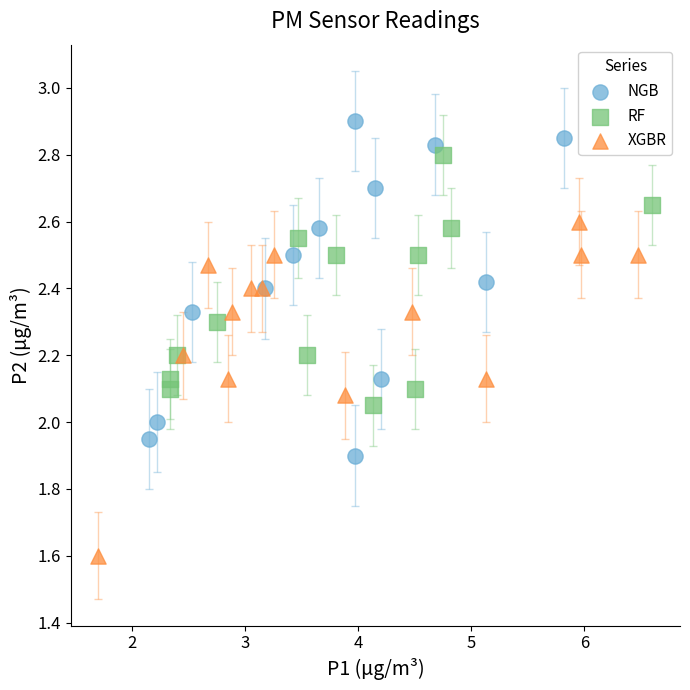

Which series reaches the minimum Y coordinate?

XGBR